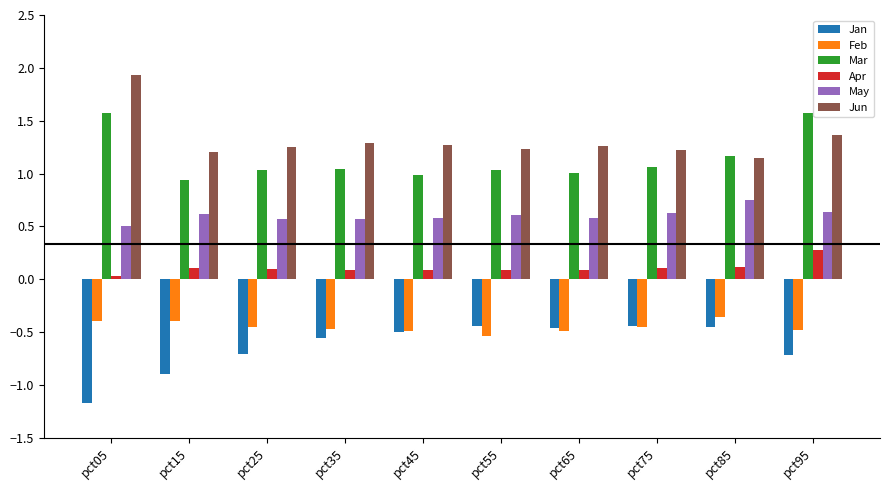

Which series has the largest range (max minus min)?

Jun